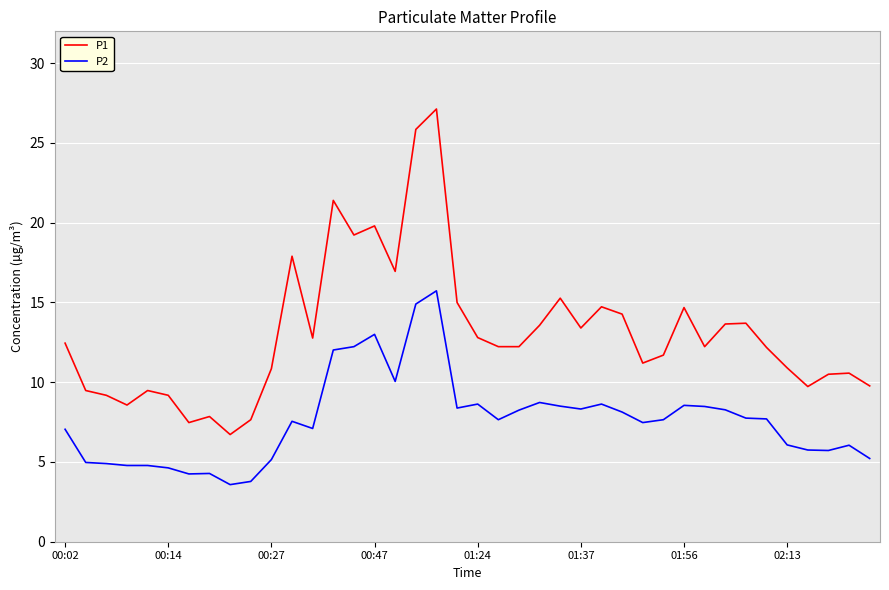

Which series has the largest range (max minus min)?

P1